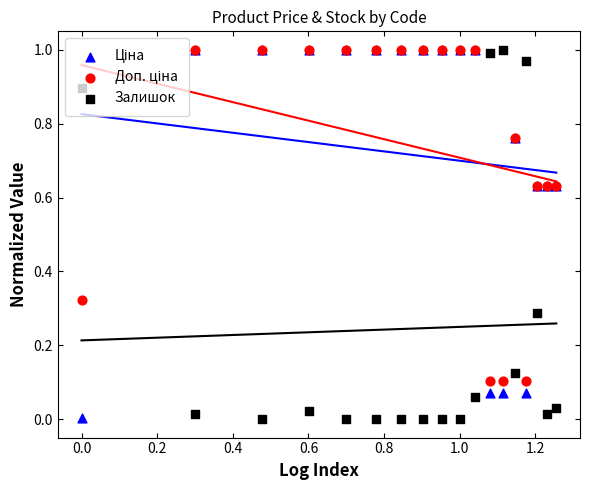

Which series has the largest Y range (max minus min)?

Залишок